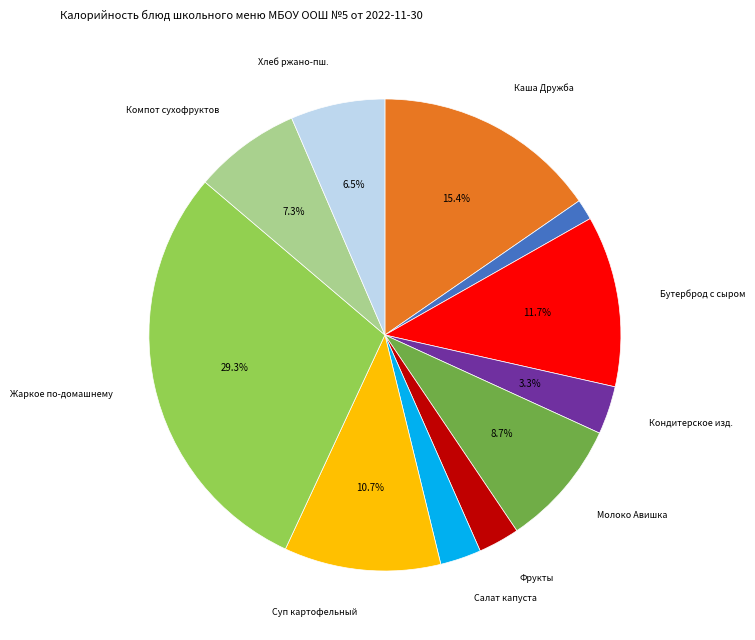

Is there a majority slice in this chart?

No